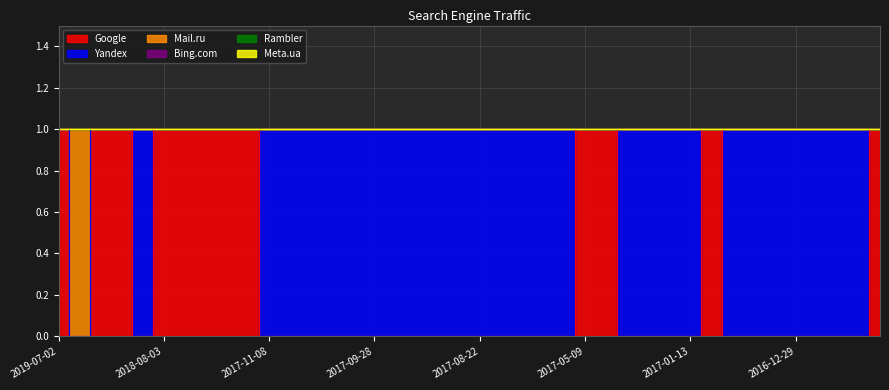

At which label is Yandex closest to 0?

2019-07-02